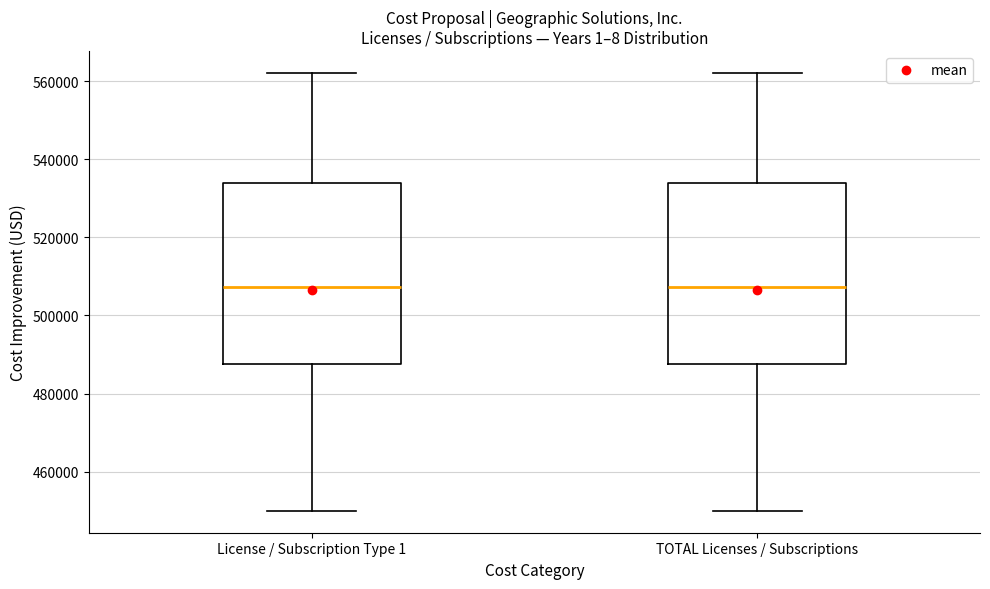

Reading left to right, read every box against the y-axis: the position of its median line, the range the box covers, and the ends of its whiskers. The values are not printed on the chart, so give them approximately, as read against the axis.

License / Subscription Type 1: median 508000, box 488000 to 534000, whiskers 450000 to 562000
TOTAL Licenses / Subscriptions: median 508000, box 488000 to 534000, whiskers 450000 to 562000